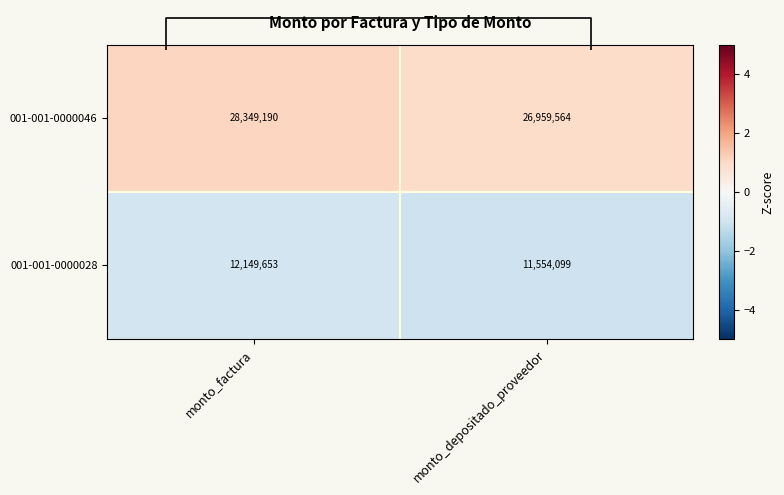

Rank the series at monto_depositado_proveedor from highest to lowest value.

001-001-0000046, 001-001-0000028